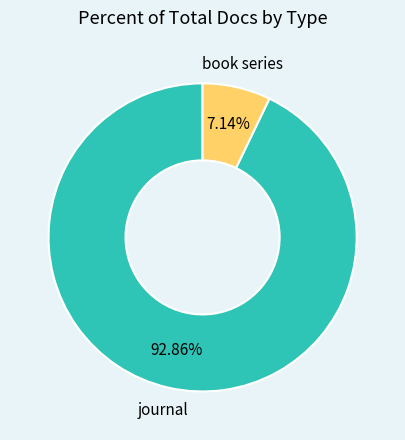

Is there a majority slice in this chart?

Yes